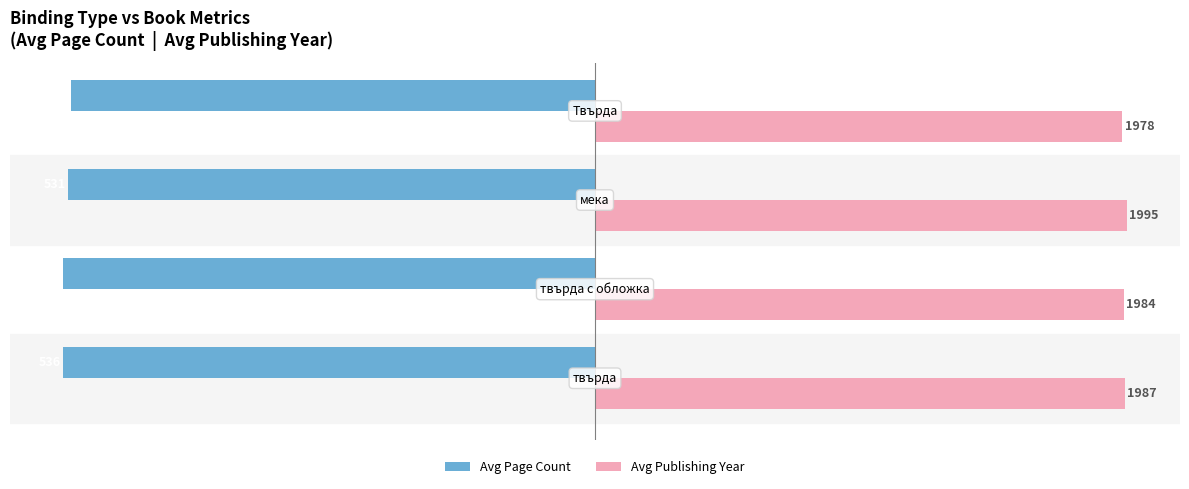

What are all the series names shown in the legend?

Avg Page Count, Avg Publishing Year